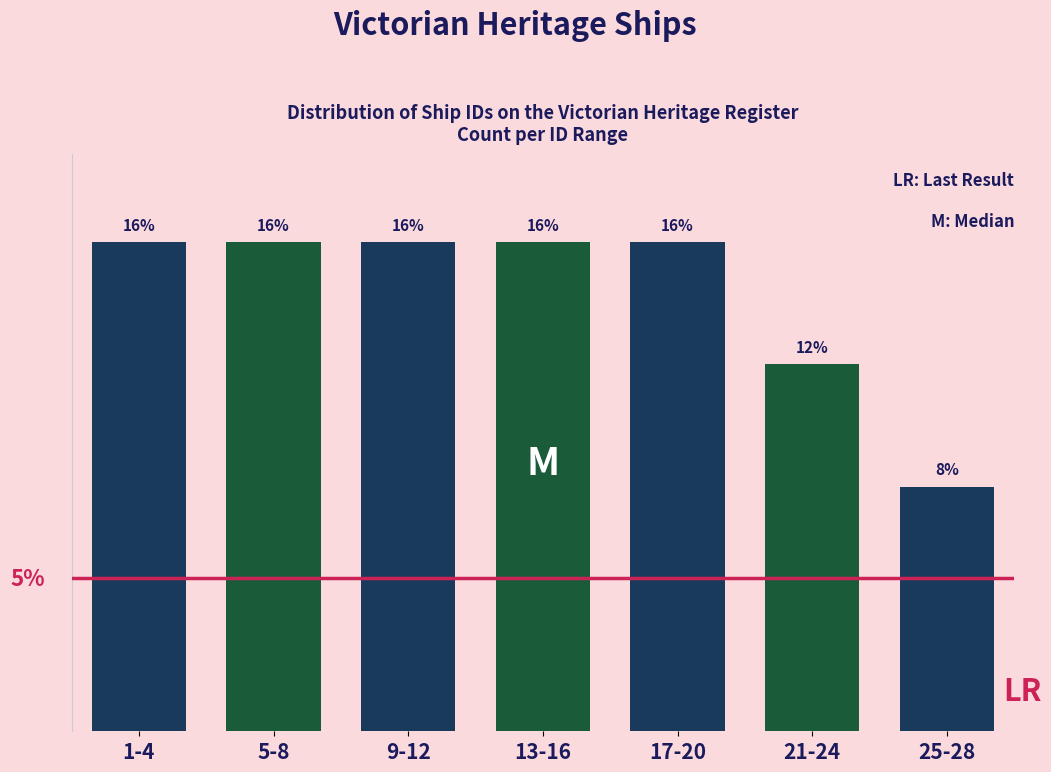

Which label corresponds to the smallest value in the chart?

25-28